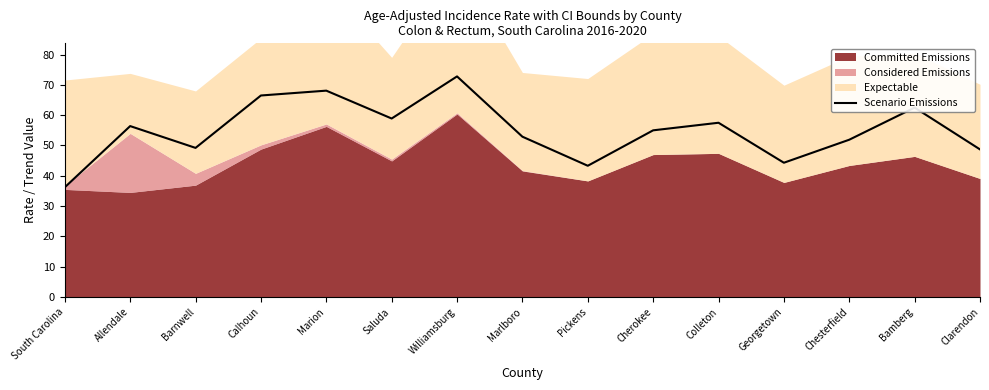

Does the chart have visible grid lines?

No